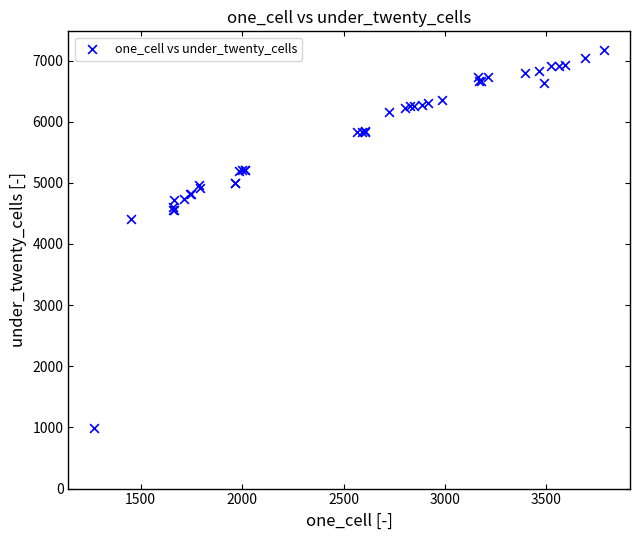

What Y value in the scatter plot is closest to 4080?

4413